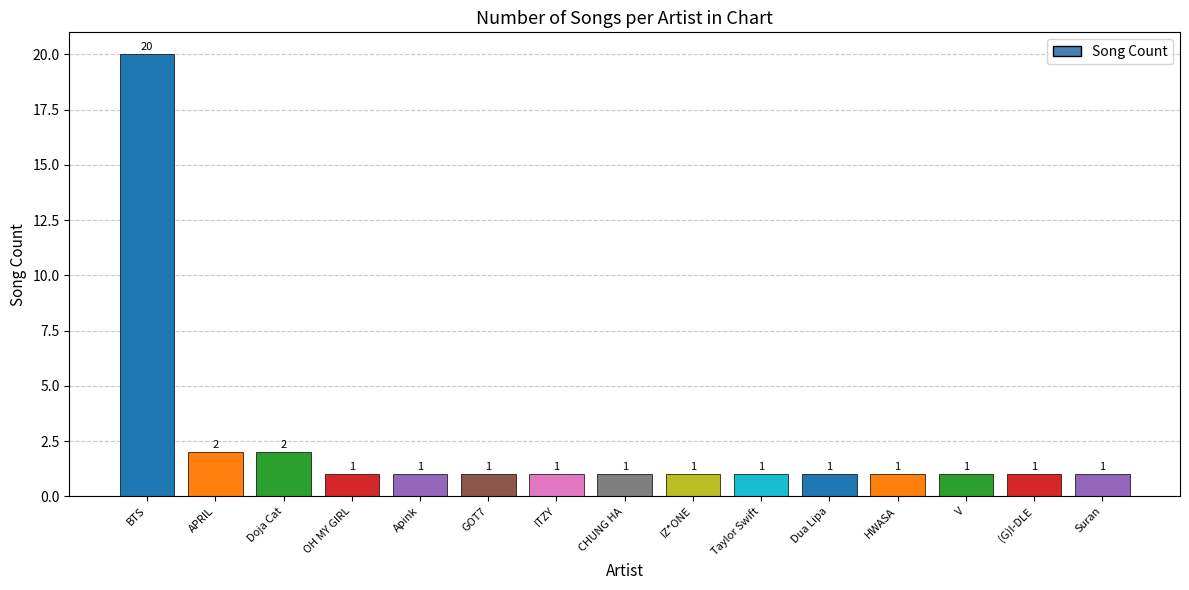

Approximately how many times larger is the value at (G)I-DLE compared to APRIL?

0.5